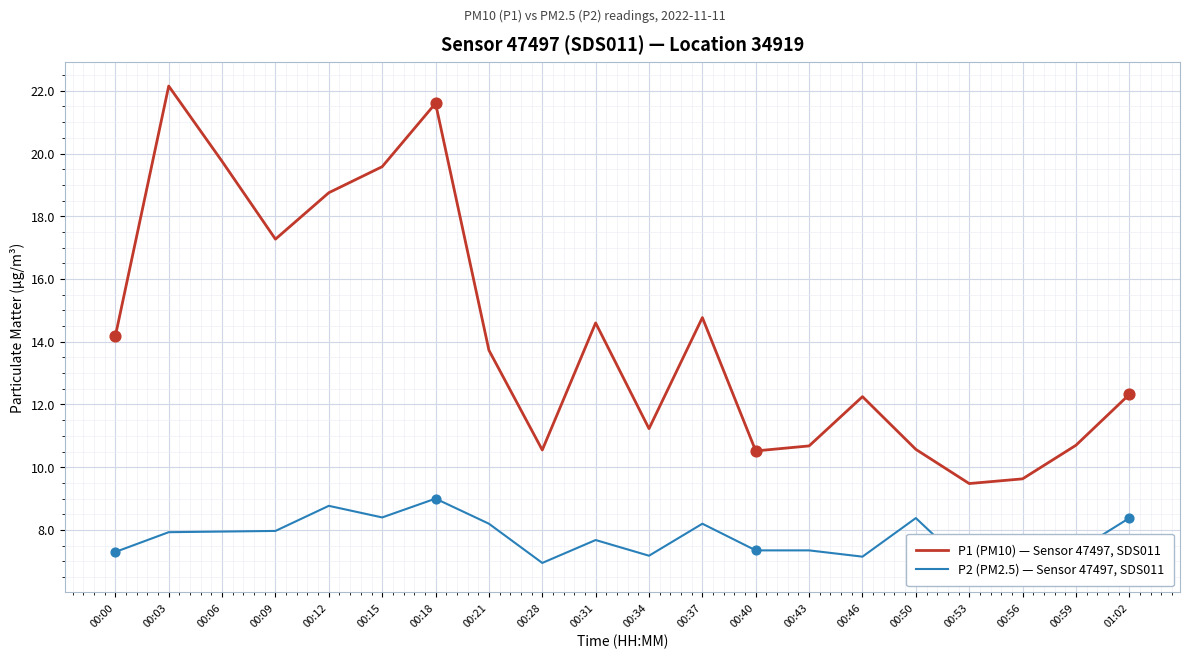

What is the total value across all series at 00:03?

30.1